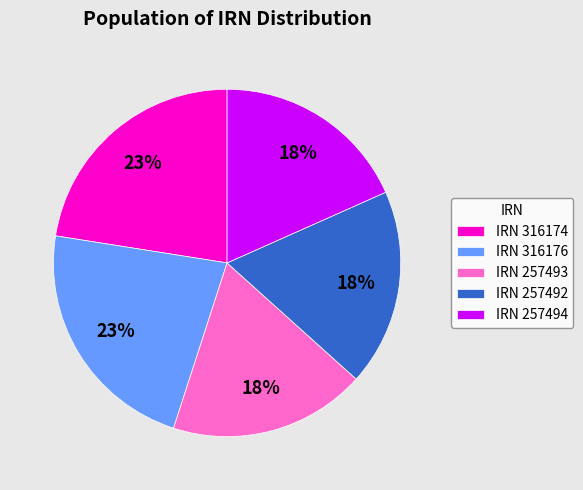

To the nearest percent, what is the combined percentage of IRN 316176 and IRN 257493?

41%